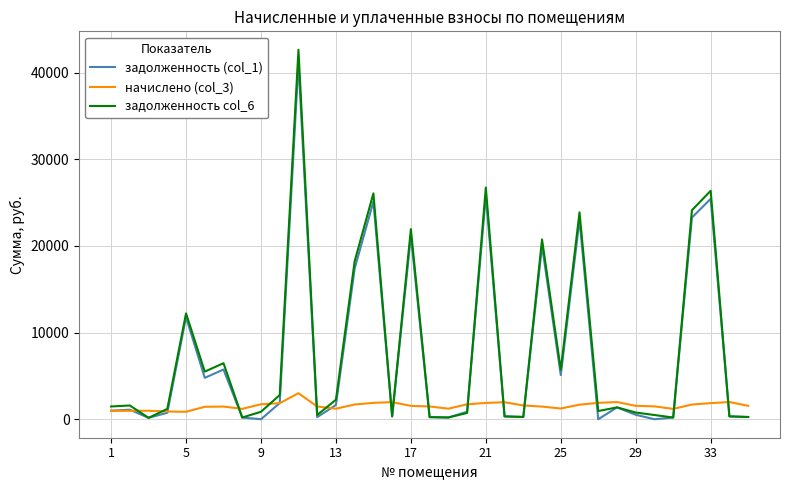

What is the maximum value shown in the chart?

42636.0